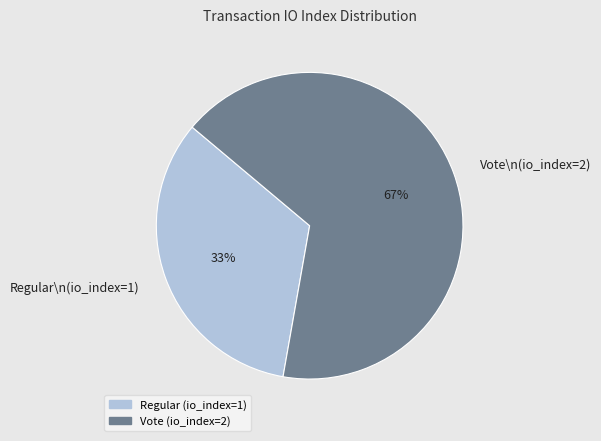

Approximately how many times larger is the value at Vote\n(io_index=2) compared to Regular\n(io_index=1)?

2.0